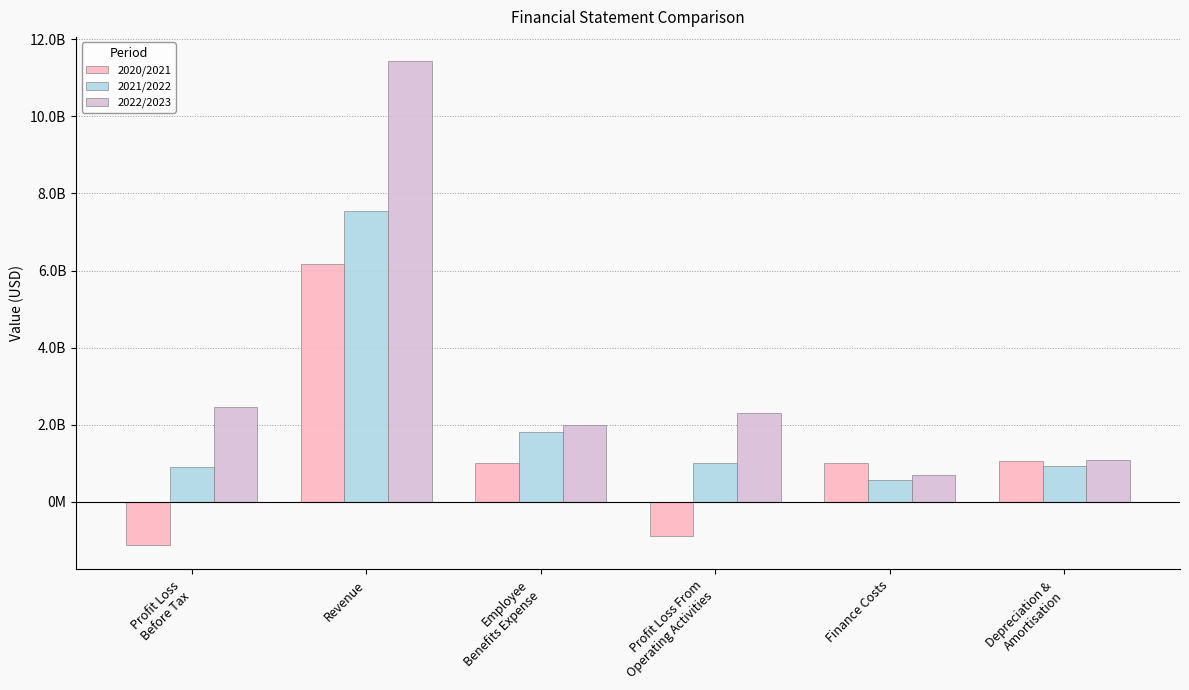

Which category has the lowest value in the 2021/2022 series?

Finance Costs